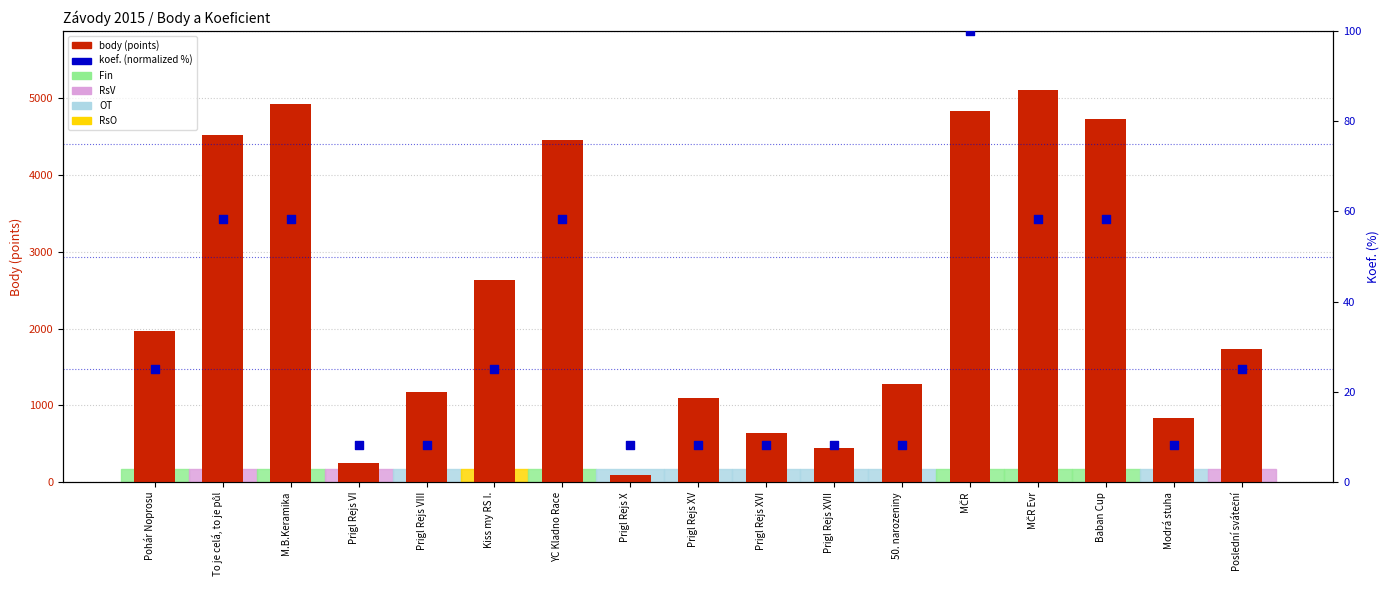

Which series has the largest Y range (max minus min)?

body (points)